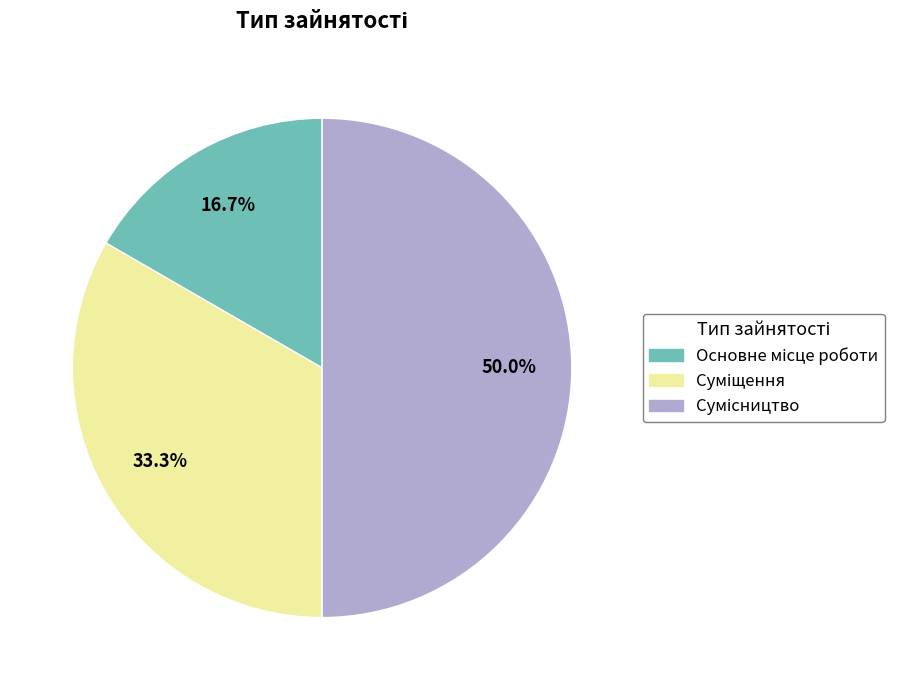

How many slices are in this pie chart?

3